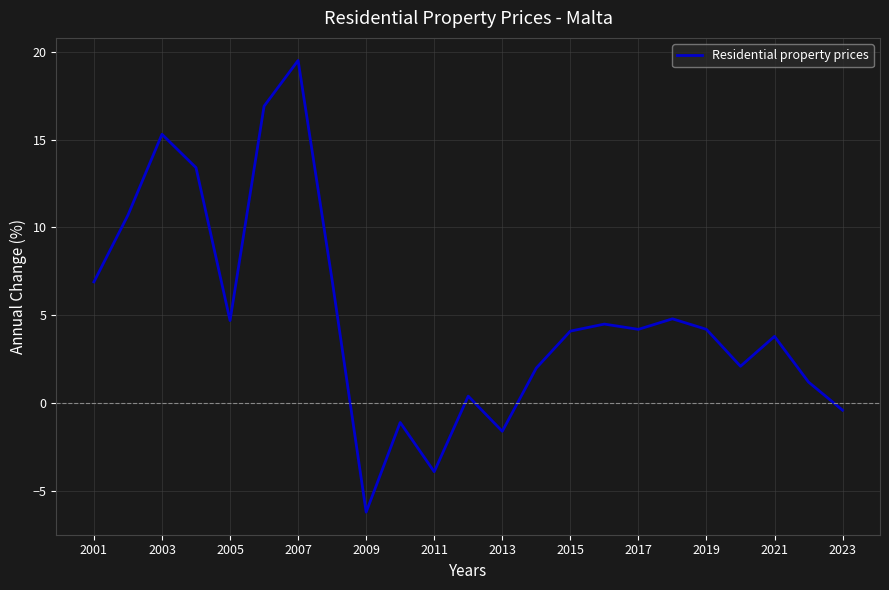

What is the smallest value displayed?

-6.2